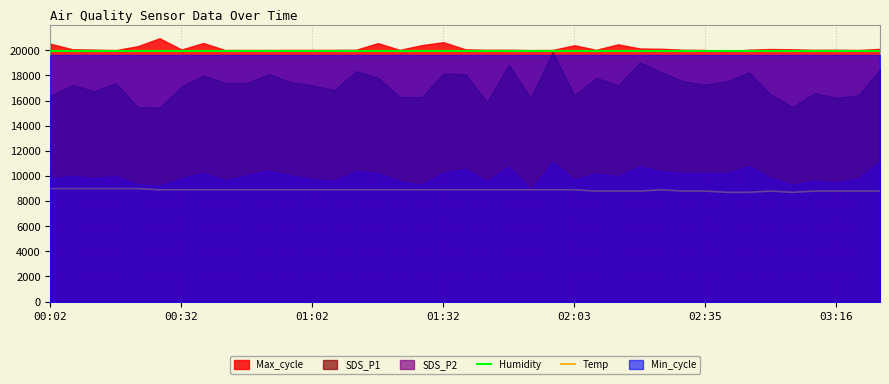

What is the minimum value for Temp?

8700